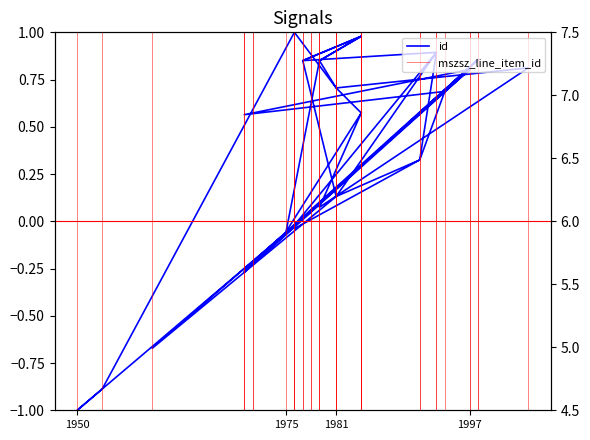

Which label corresponds to the smallest value in the chart?

1950